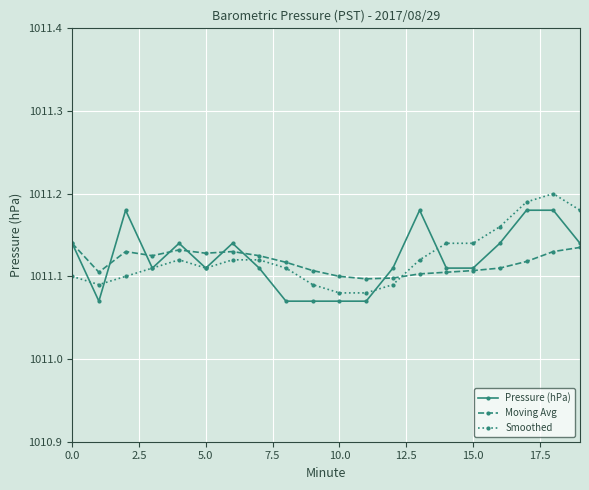

What are all the series names shown in the legend?

Pressure (hPa), Moving Avg, Smoothed